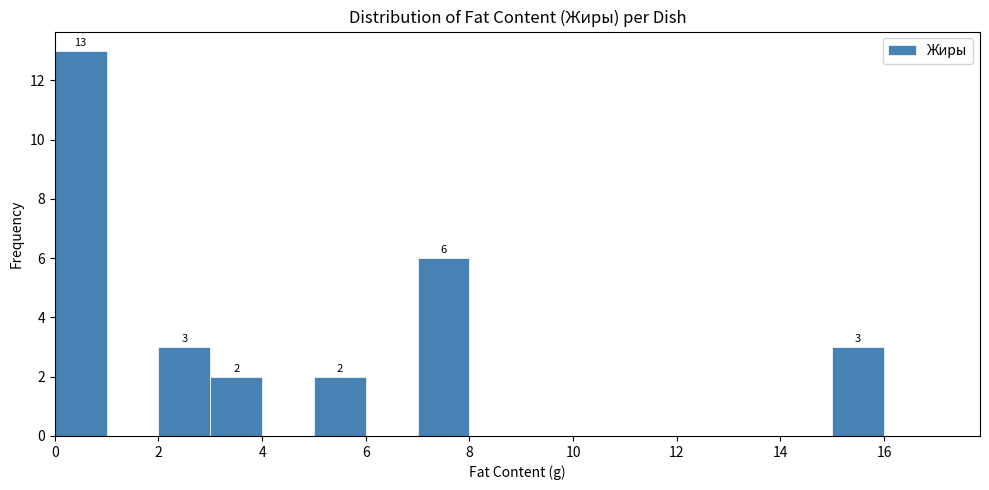

Over which range of the x-axis is the bar tallest?

0 to 1